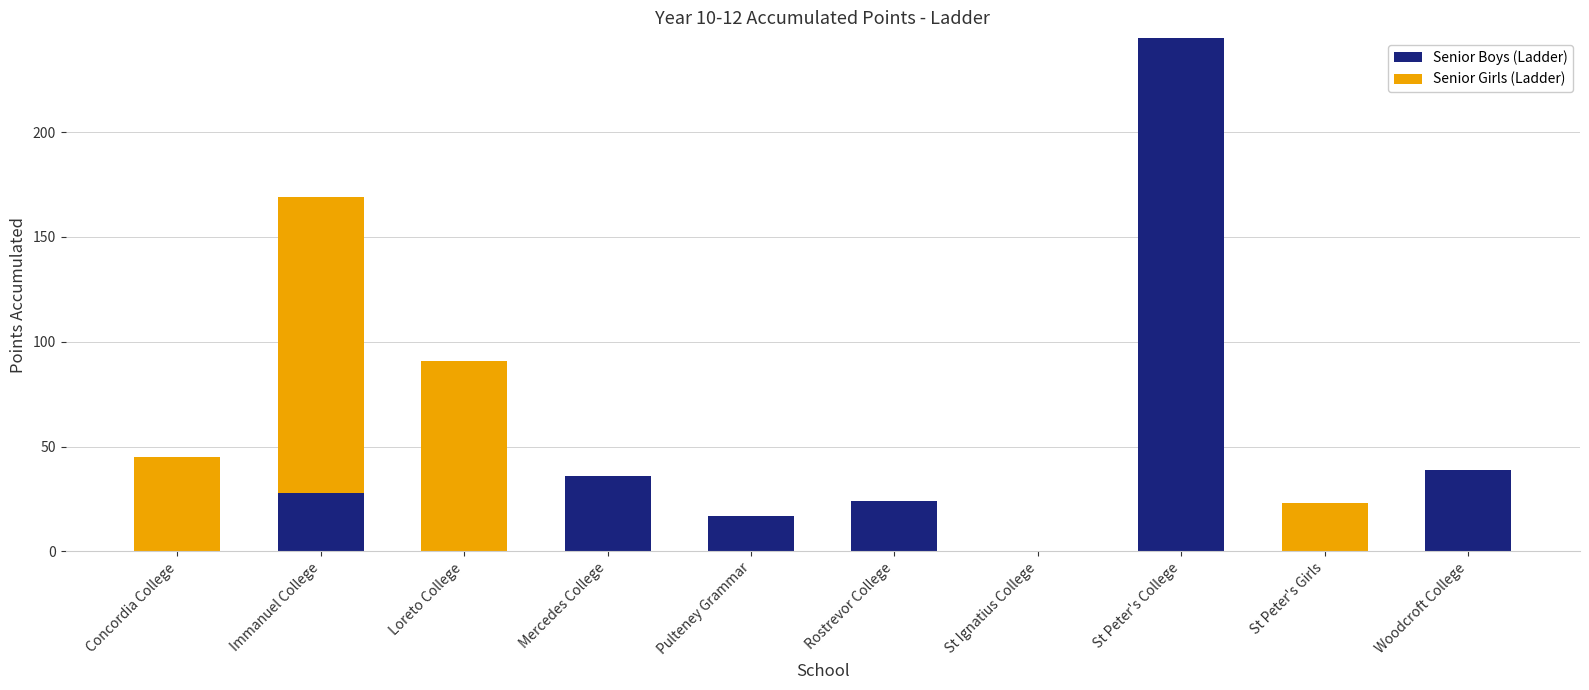

What is the approximate value of Senior Boys (Ladder) at Woodcroft College?

39